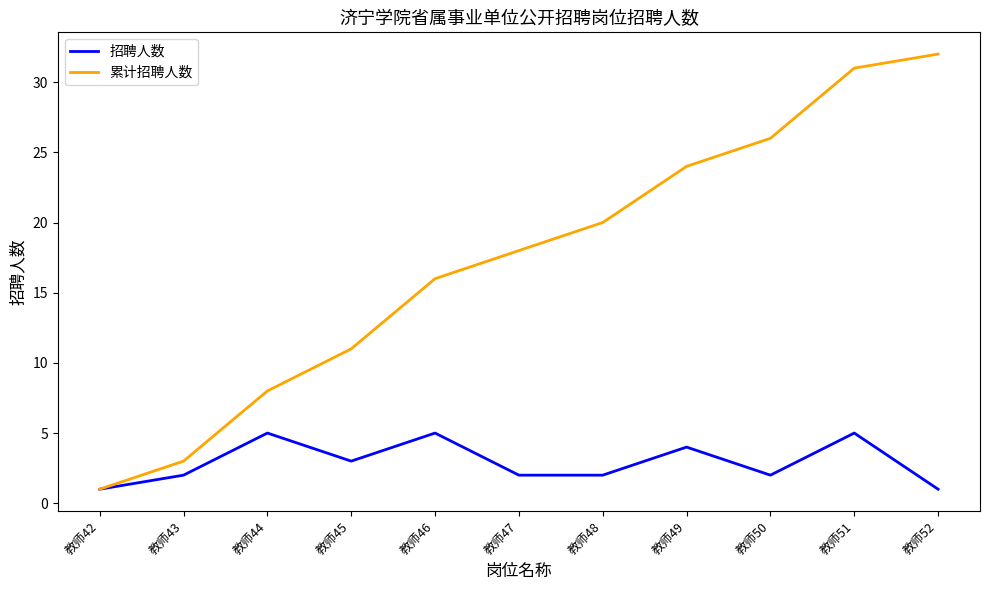

True or false: 累计招聘人数 has a value of 26 at 教师50.

True